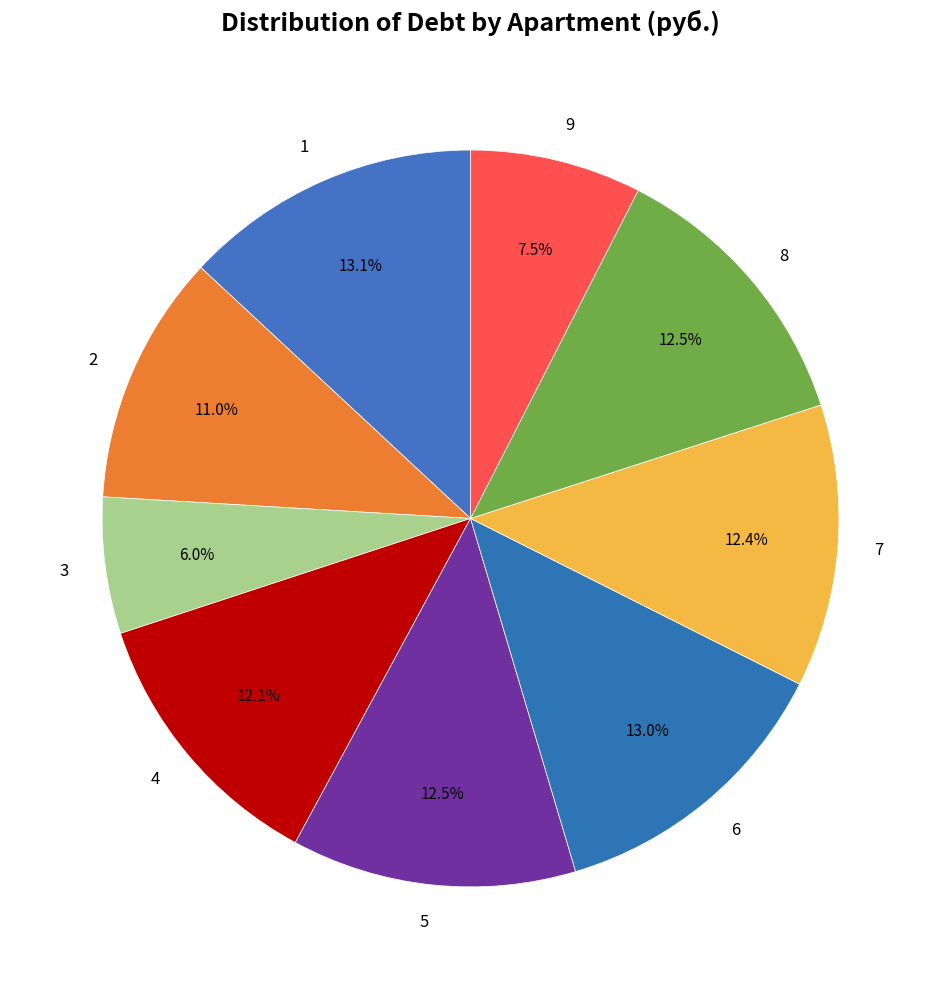

How much of the chart is everything except 6?

87.0%